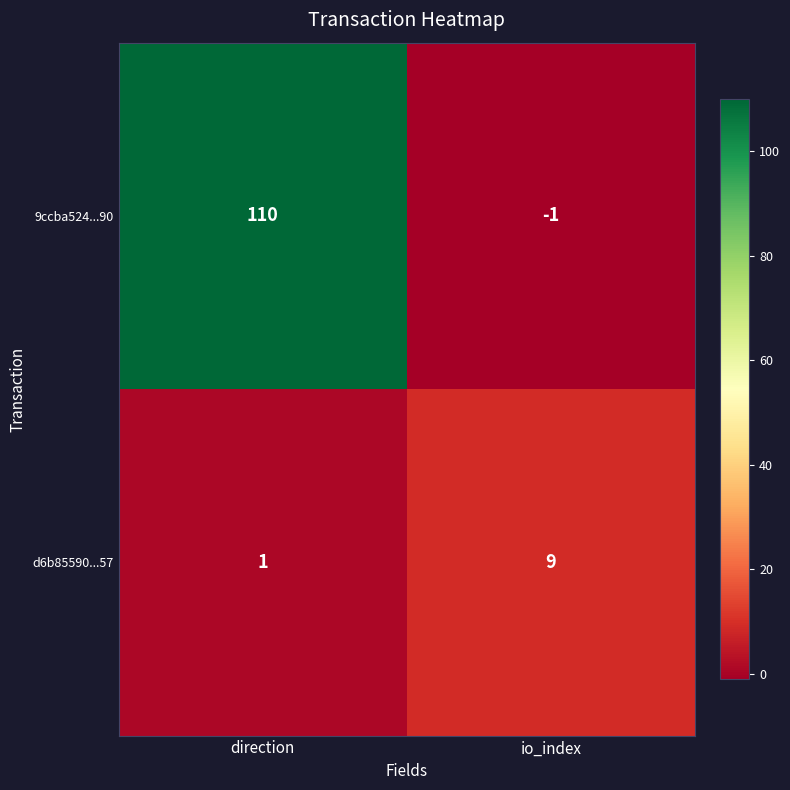

At which category is the sum across all series the highest?

direction